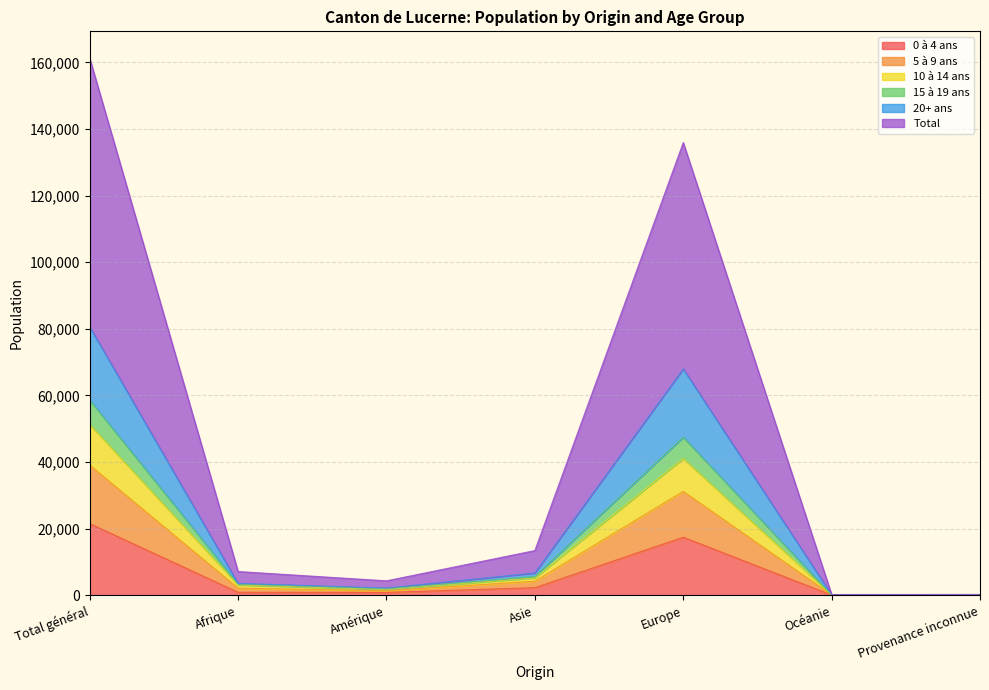

Does the chart display data point markers on the line(s)?

No